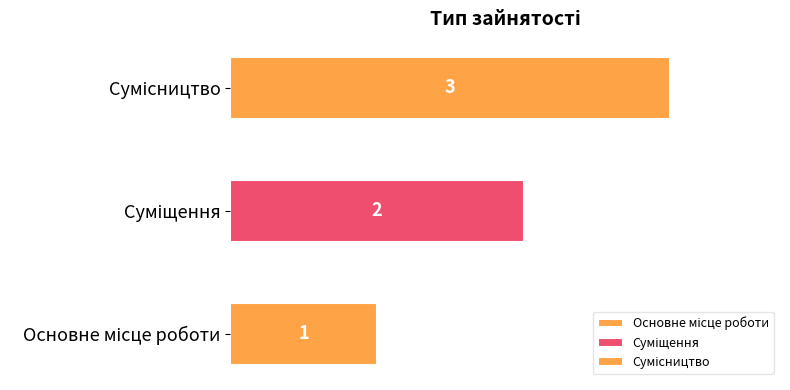

Where does the data first go above 2?

Сумісництво